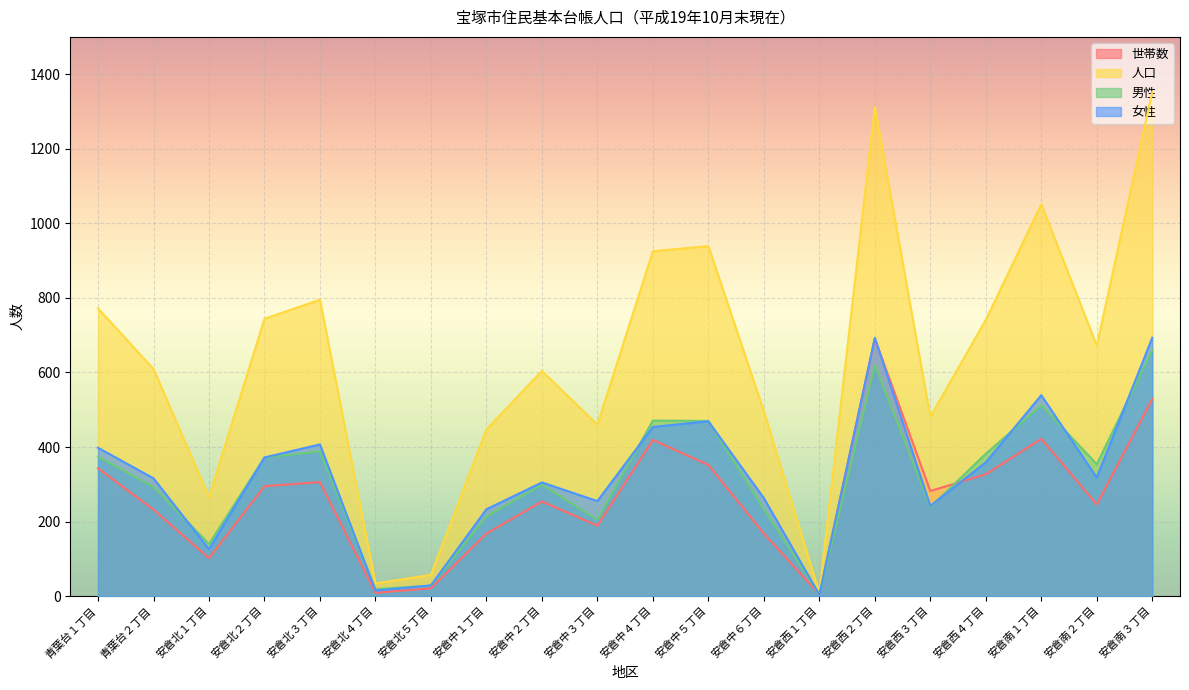

How many data points in 女性 are less than 318?

10